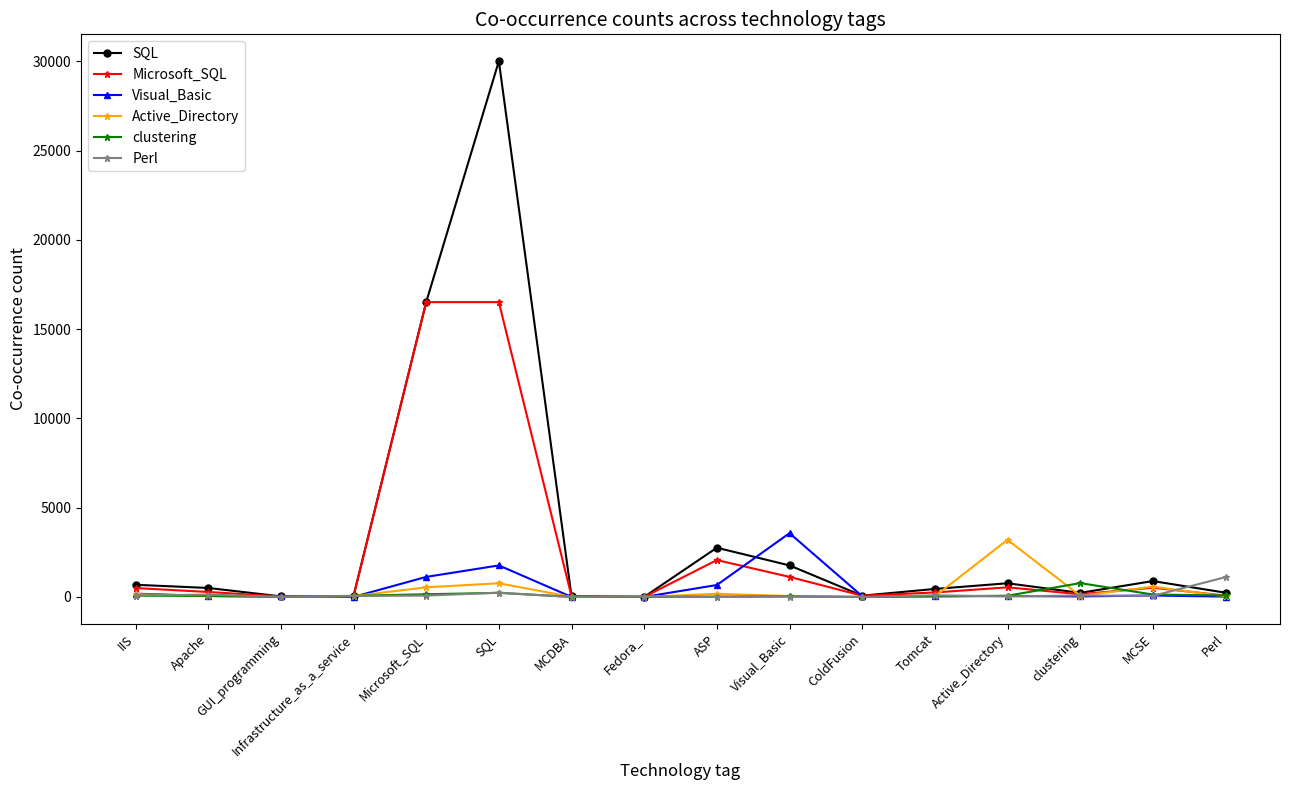

Where is SQL nearest to the value 15006?

Microsoft_SQL